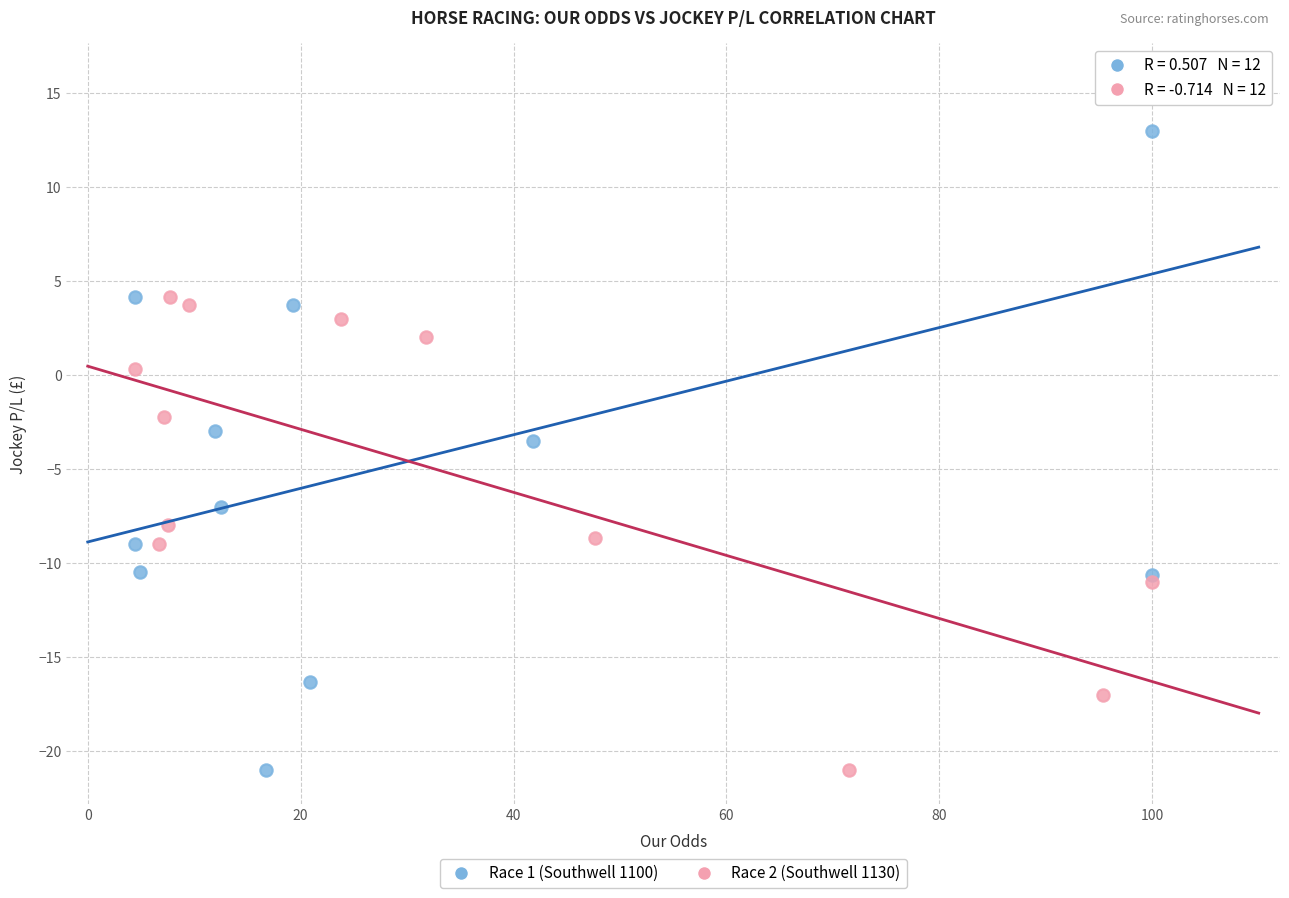

Which series contains the highest Y value?

Race 1 (Southwell 1100)